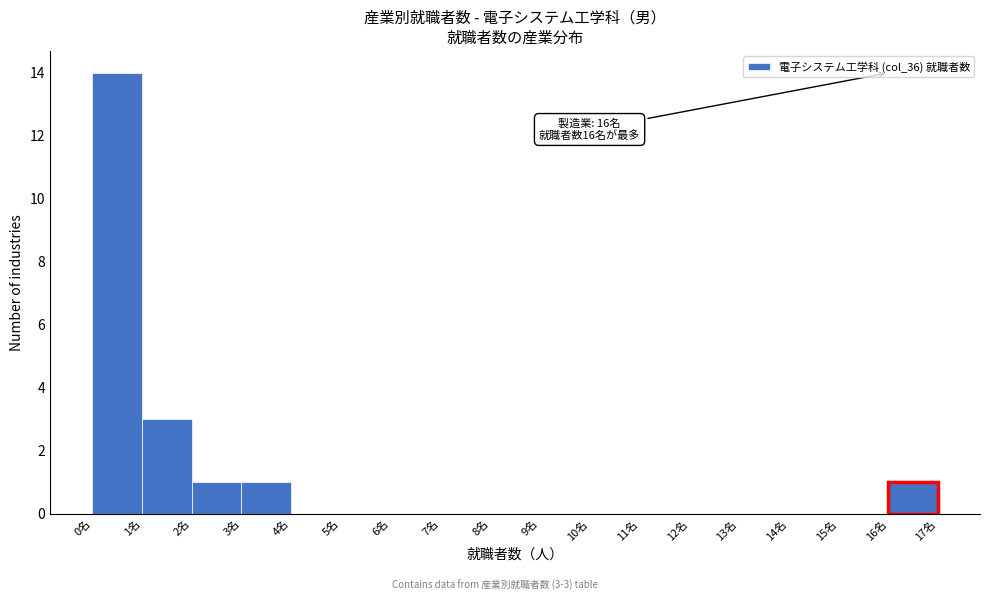

Which range on the x-axis has the tallest bar?

0 to 1